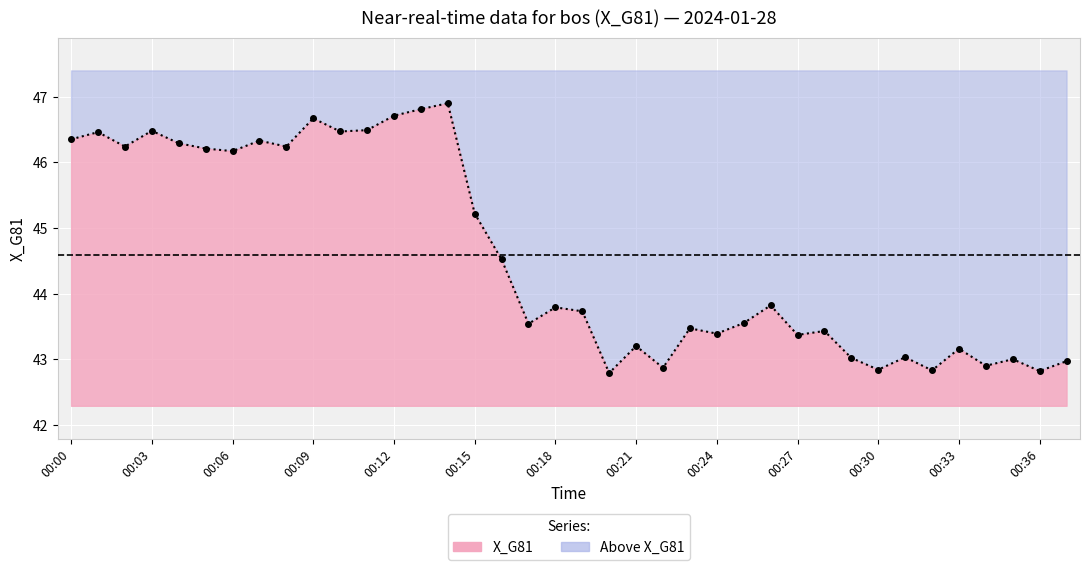

The chart shows a value of 43.7 at 00:19. True or false?

True